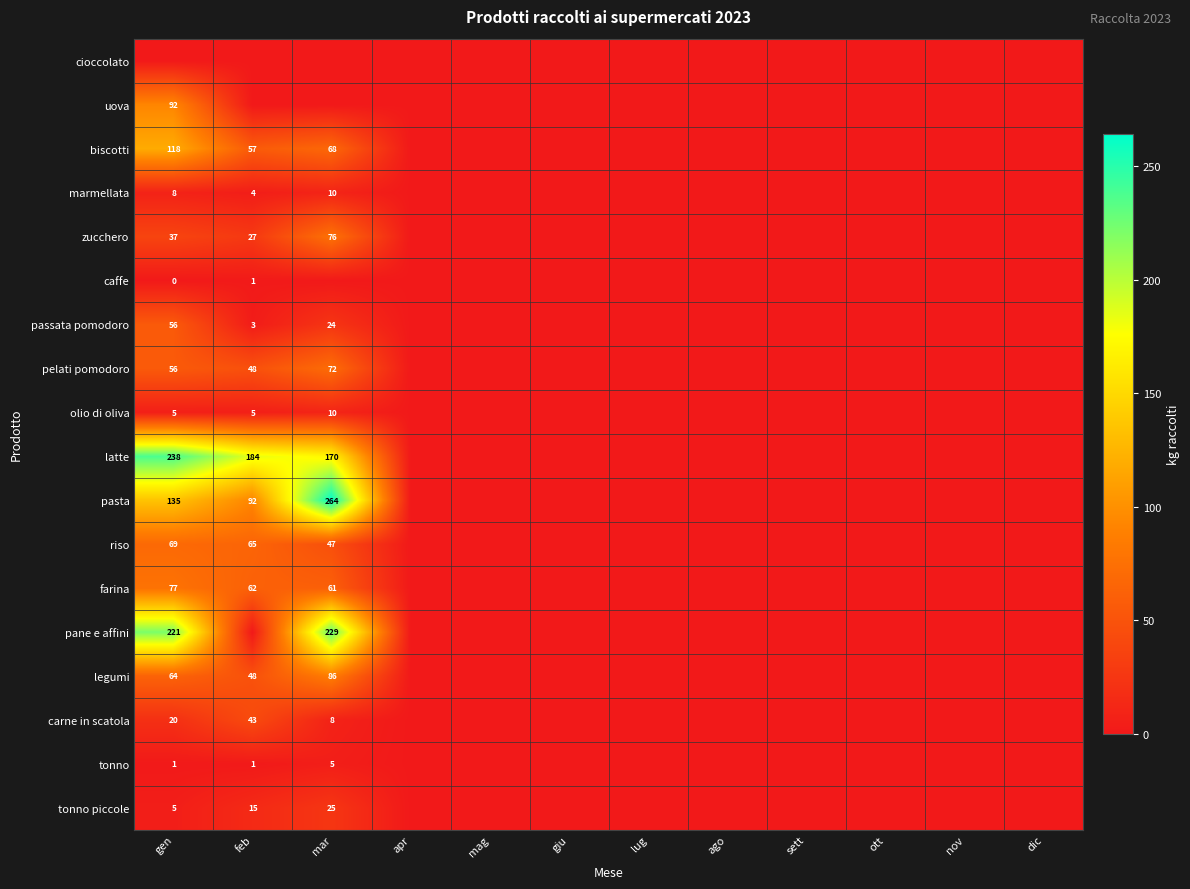

The latte series shows 126 at gen. True or false?

False